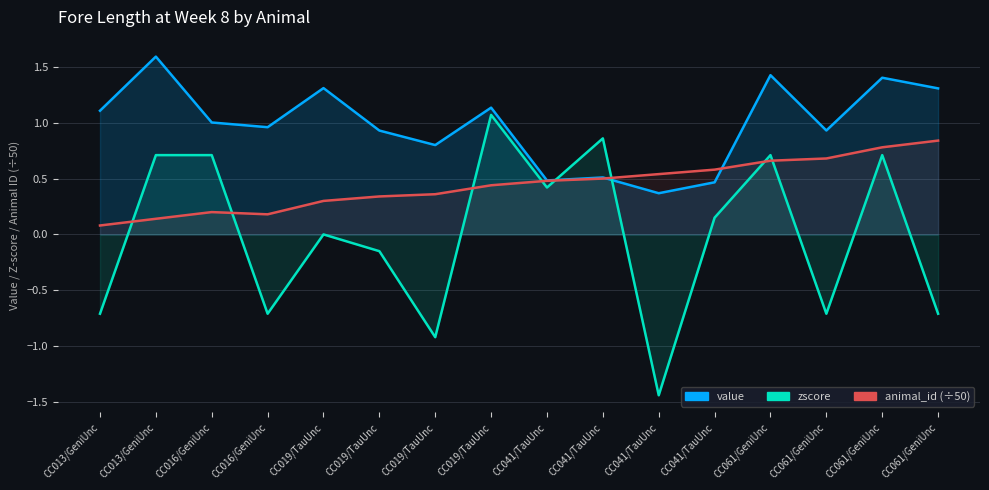

Where is zscore nearest to the value 0?

CC019/TauUnc